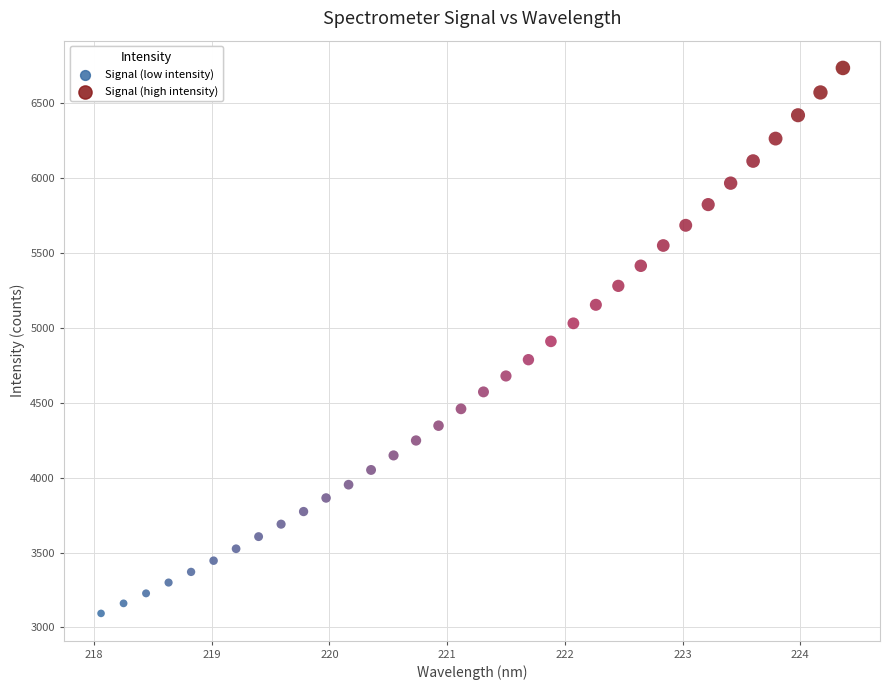

What is the range of X values (max minus min)?

6.3